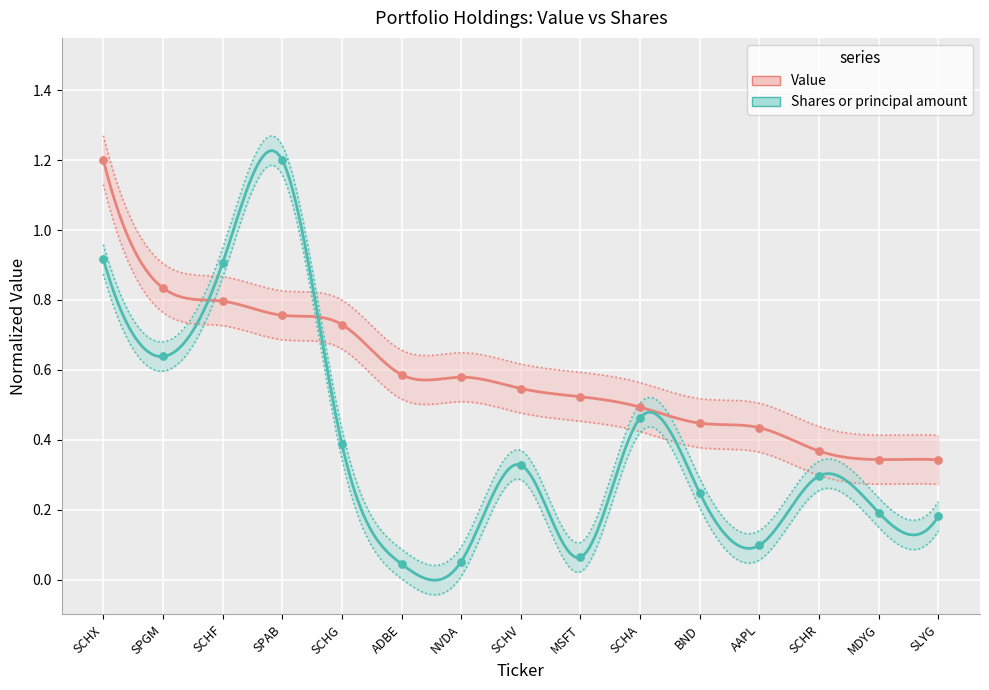

At how many categories does at least one series exceed 0?

15